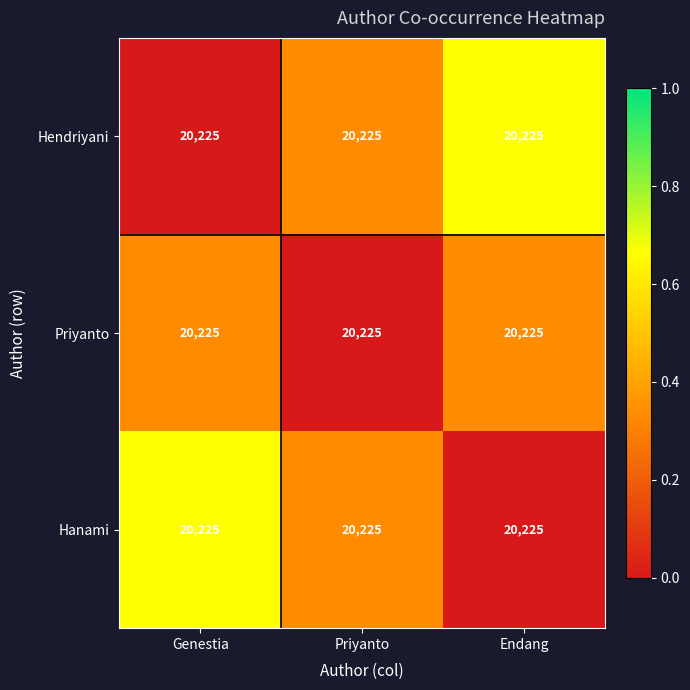

Rank the categories by Hendriyani value from lowest to highest.

Genestia, Priyanto, Endang